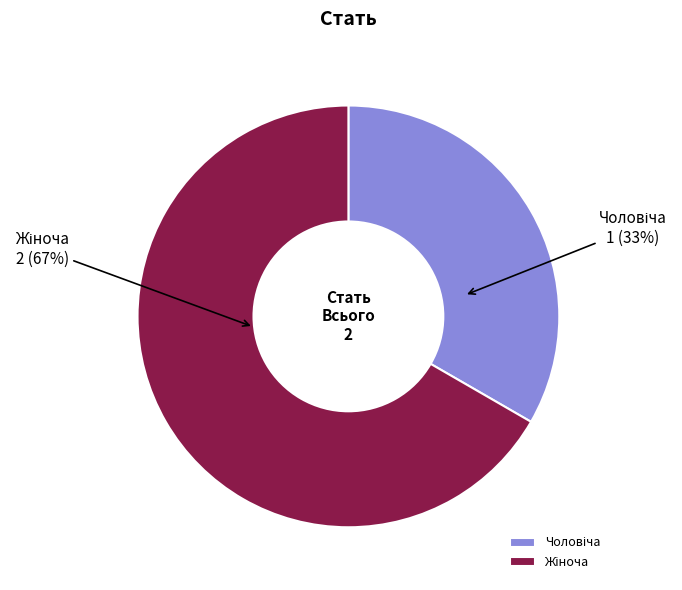

To the nearest percent, what is the average slice percentage?

50%